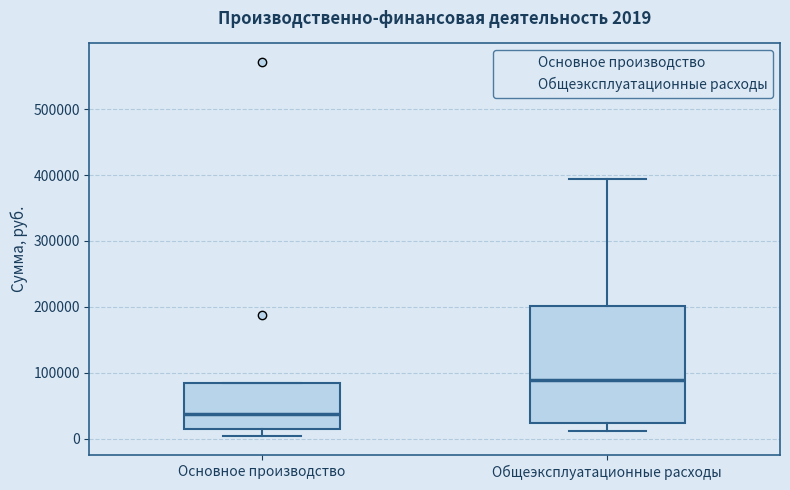

Which box's median line is the lowest?

Основное производство